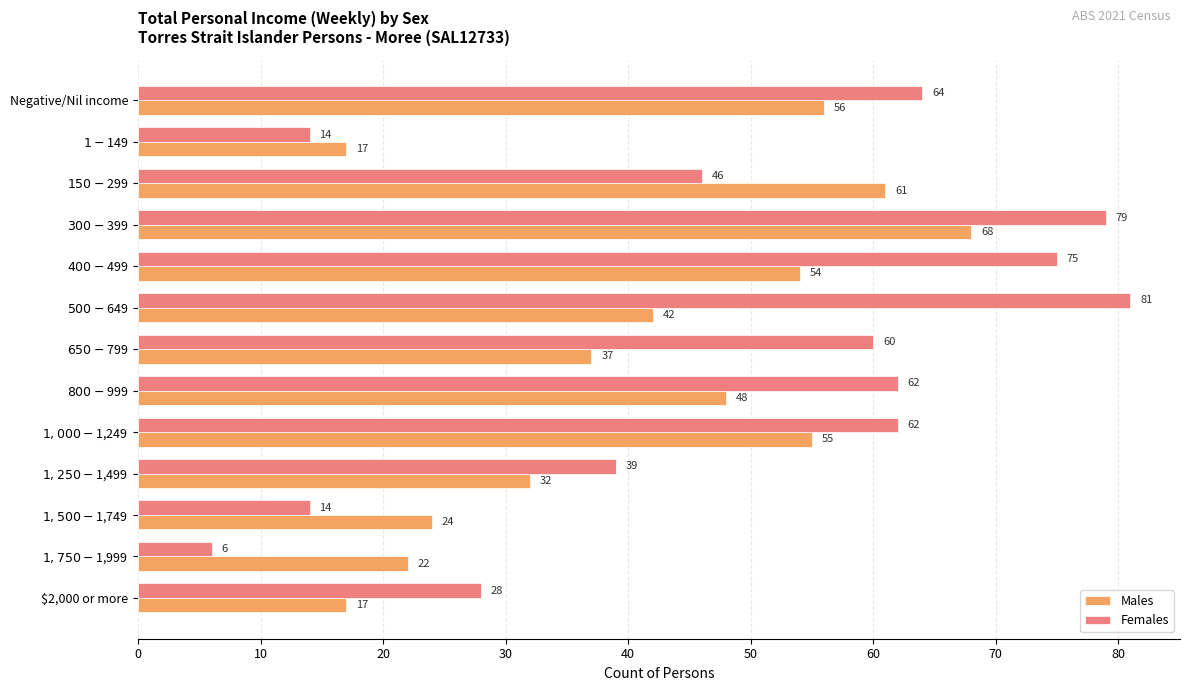

Which series has the widest spread of values?

Females